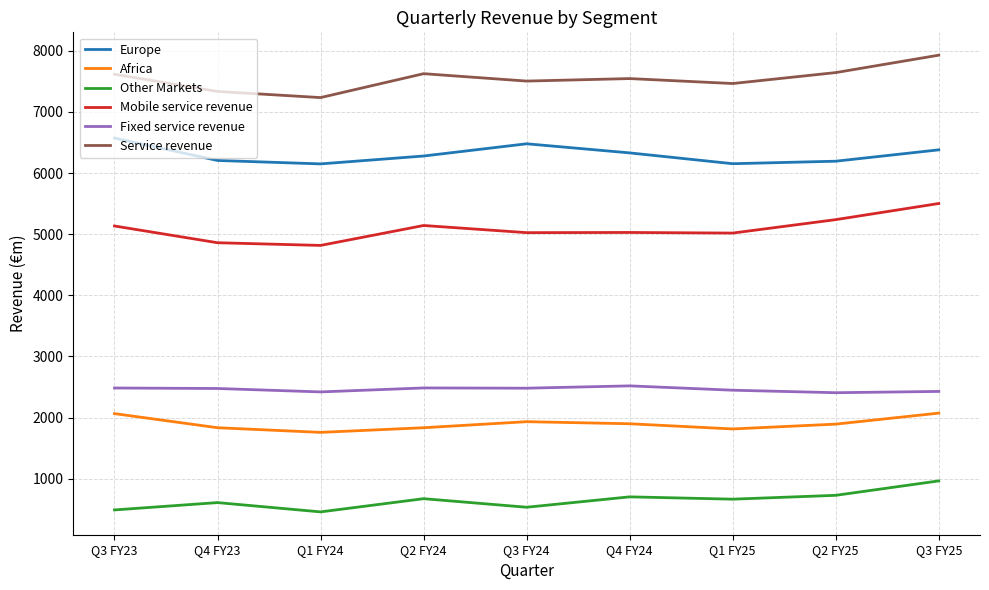

Which series has the largest total across all categories?

Service revenue